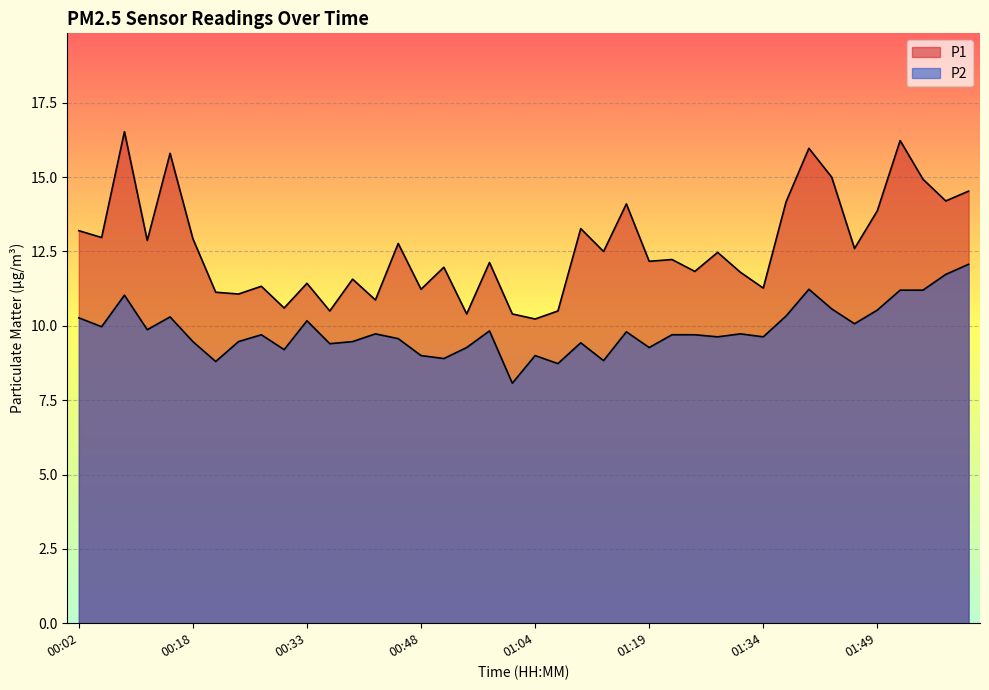

Which category has the highest value across all series?

00:08